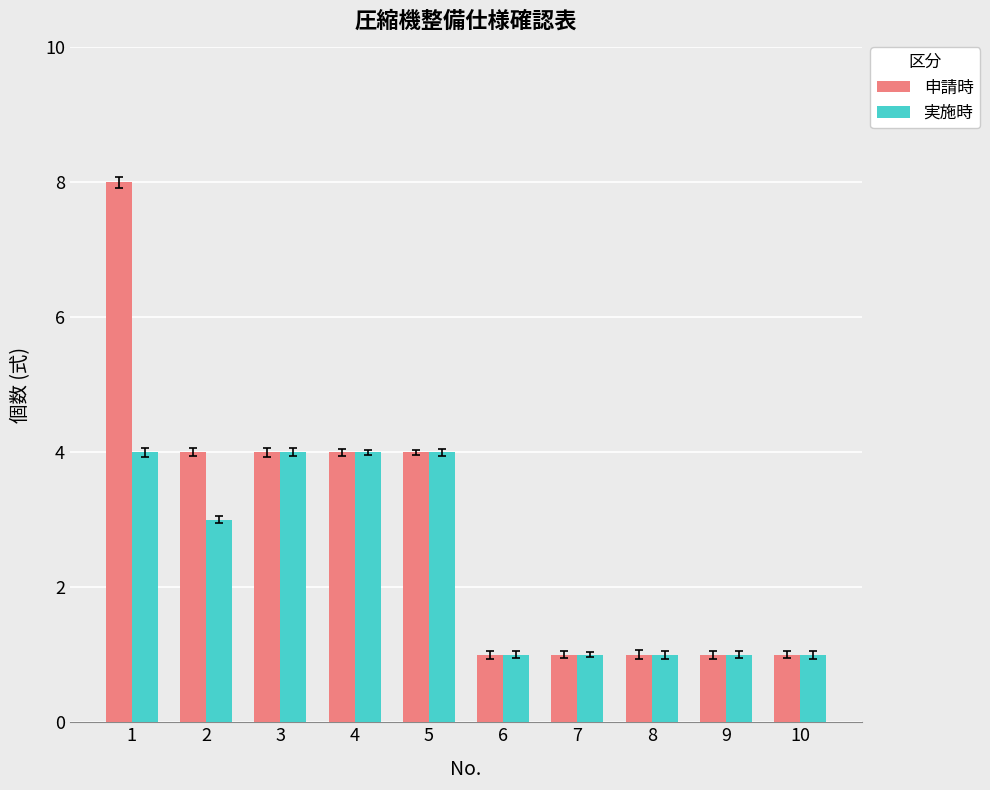

Which series has the largest range (max minus min)?

申請時